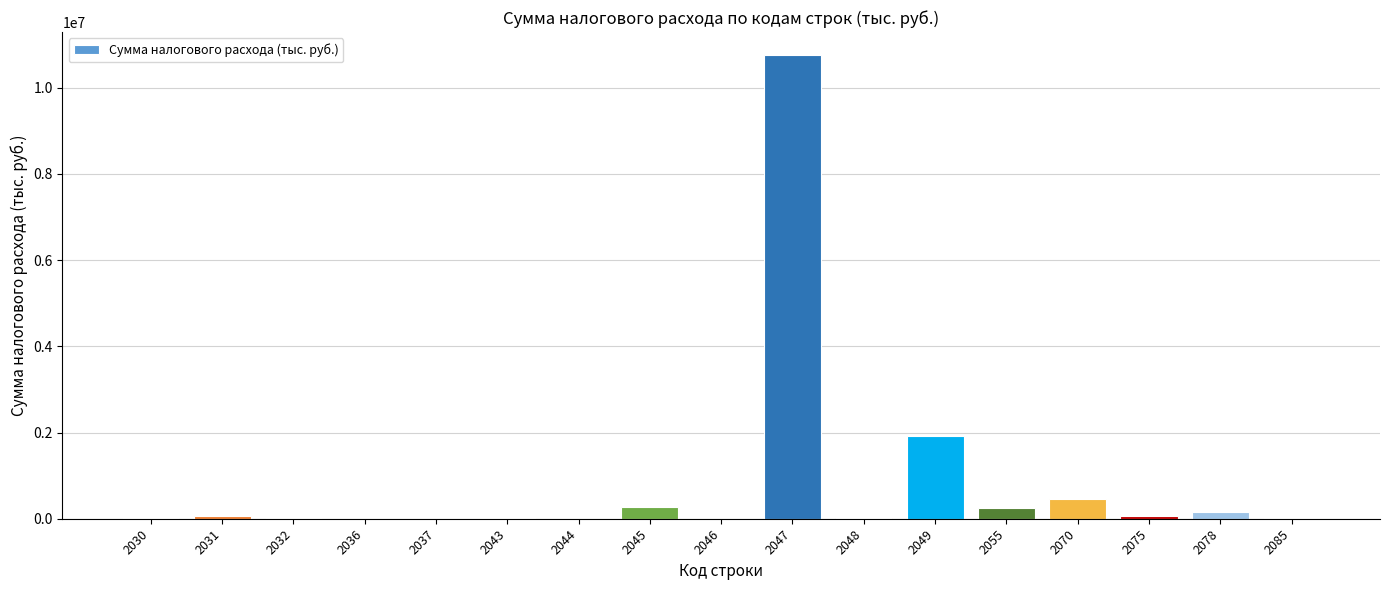

What is the maximum value shown in the chart?

10750532